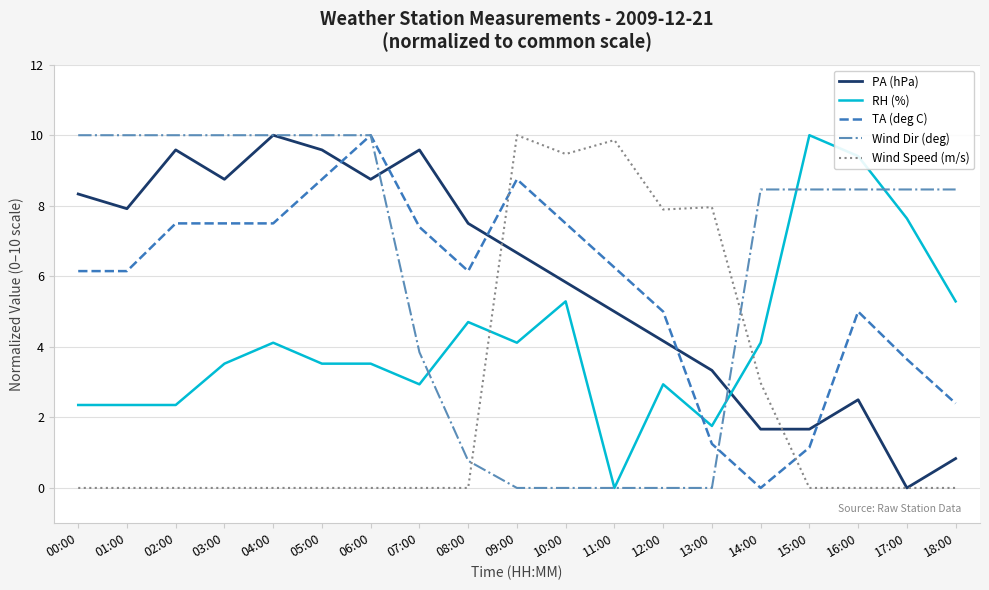

Rank the series at 16:00 from highest to lowest value.

RH (%), Wind Dir (deg), TA (deg C), PA (hPa), Wind Speed (m/s)